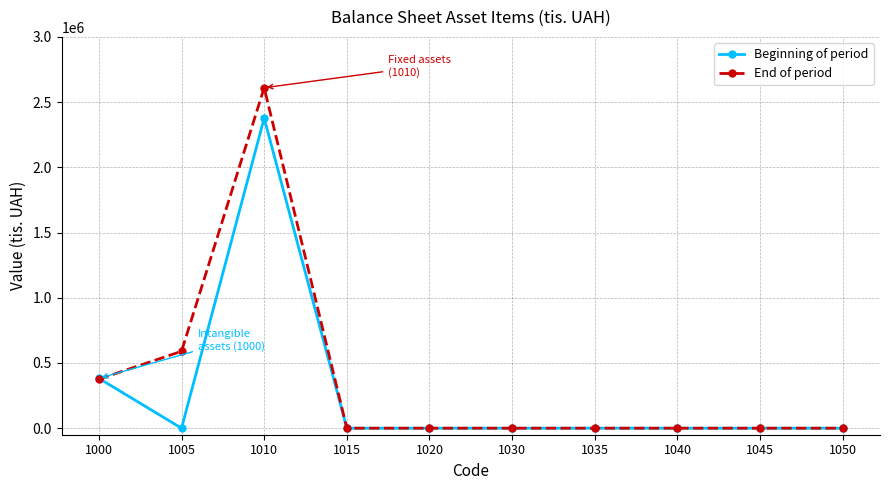

What is the maximum value shown in the chart?

2610049.0